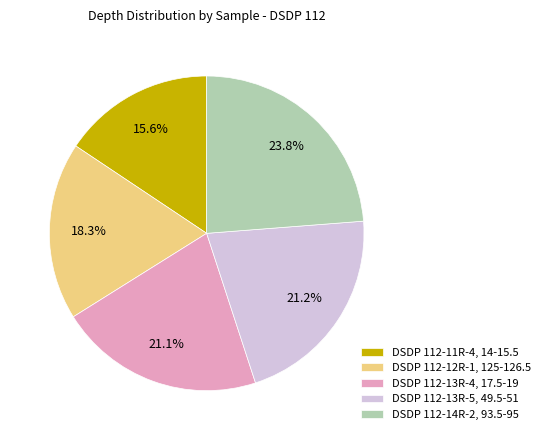

Which has a higher value, DSDP 112-12R-1, 125-126.5 or DSDP 112-14R-2, 93.5-95?

DSDP 112-14R-2, 93.5-95